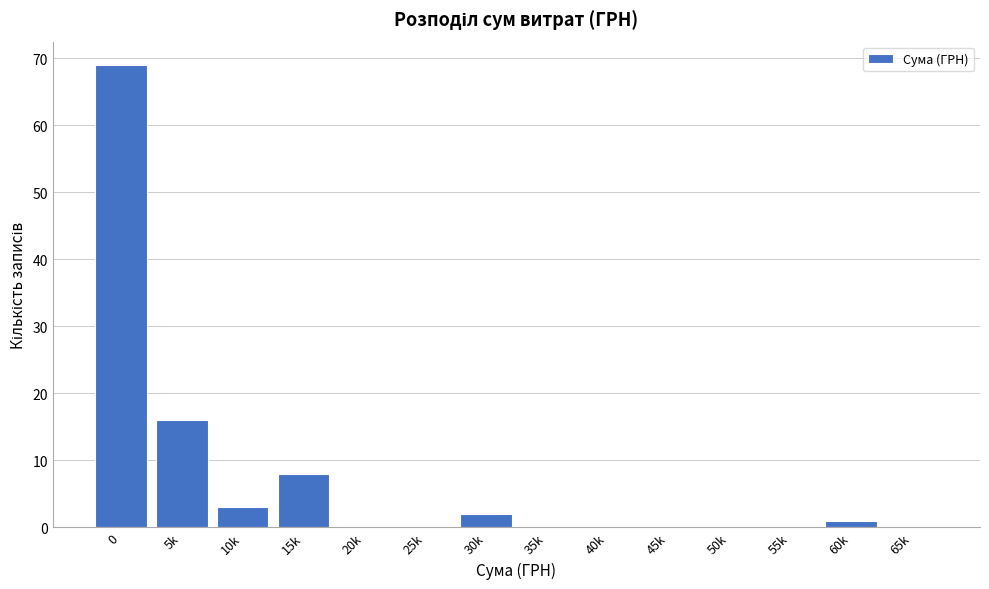

Reading left to right, list all the values displayed in this chart.

0=69	5k=16	10k=3	15k=8	20k=0	25k=0	30k=2	35k=0	40k=0	45k=0	50k=0	55k=0	60k=1	65k=0